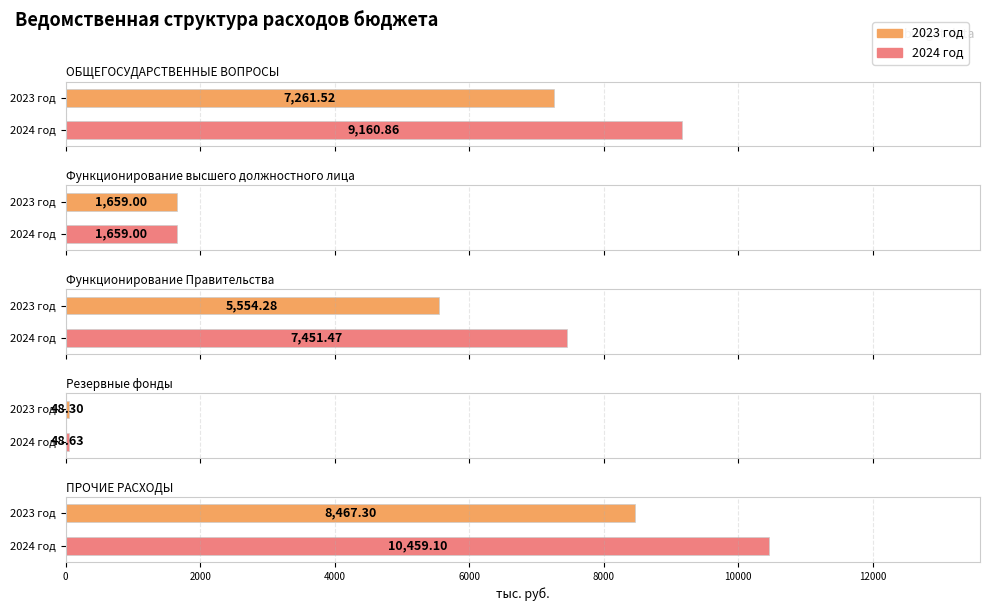

Count the number of categories in the chart.

5